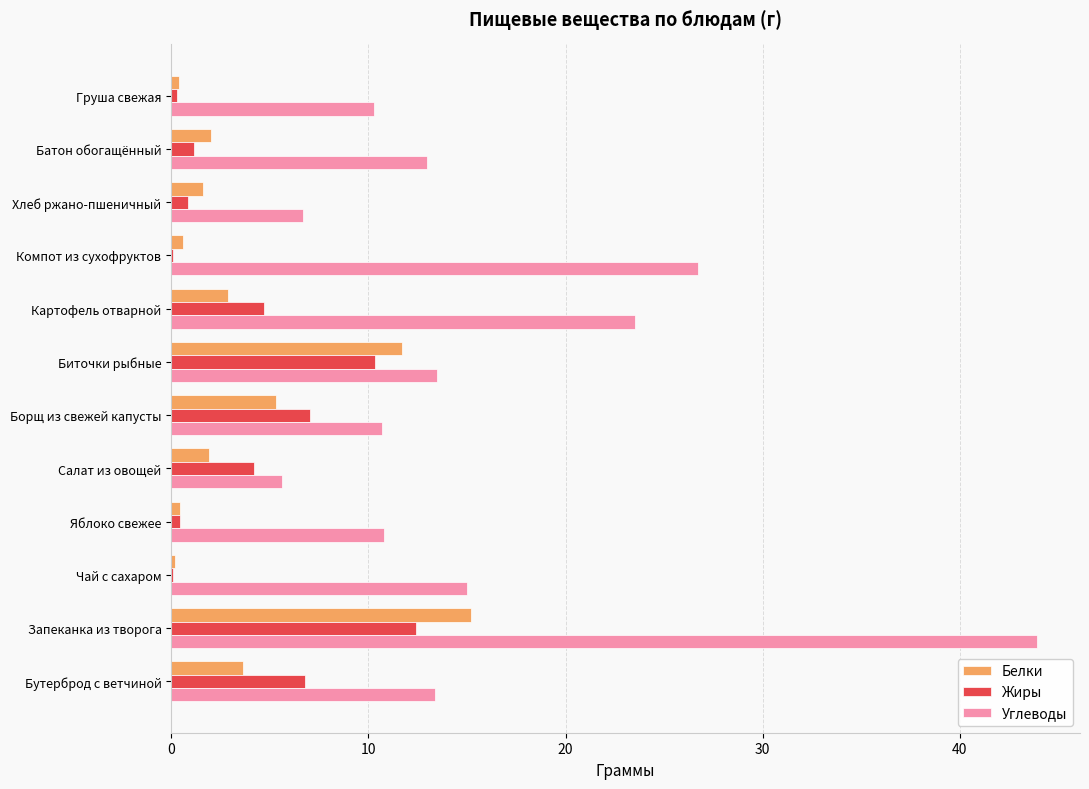

True or false: Углеводы has a value of 43.9 at Запеканка из творога.

True